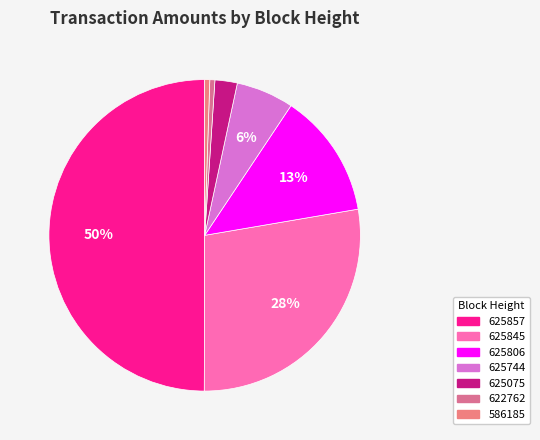

Count the number of slices in the pie.

7